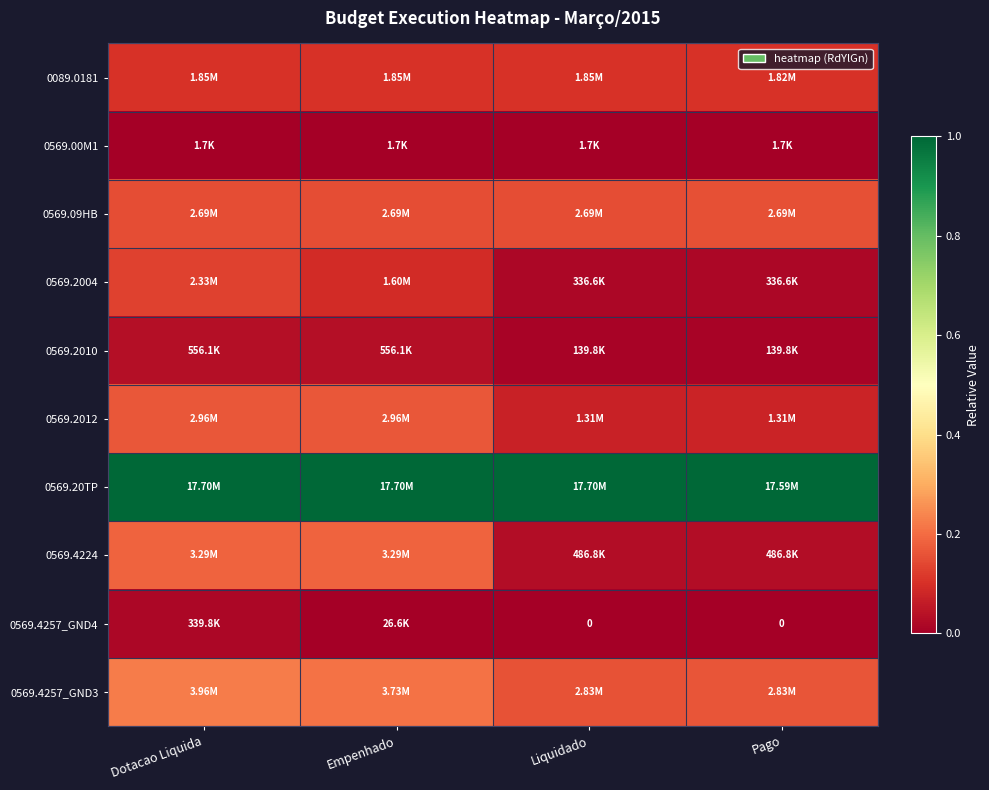

At which category is the sum across all series the highest?

Dotacao Liquida